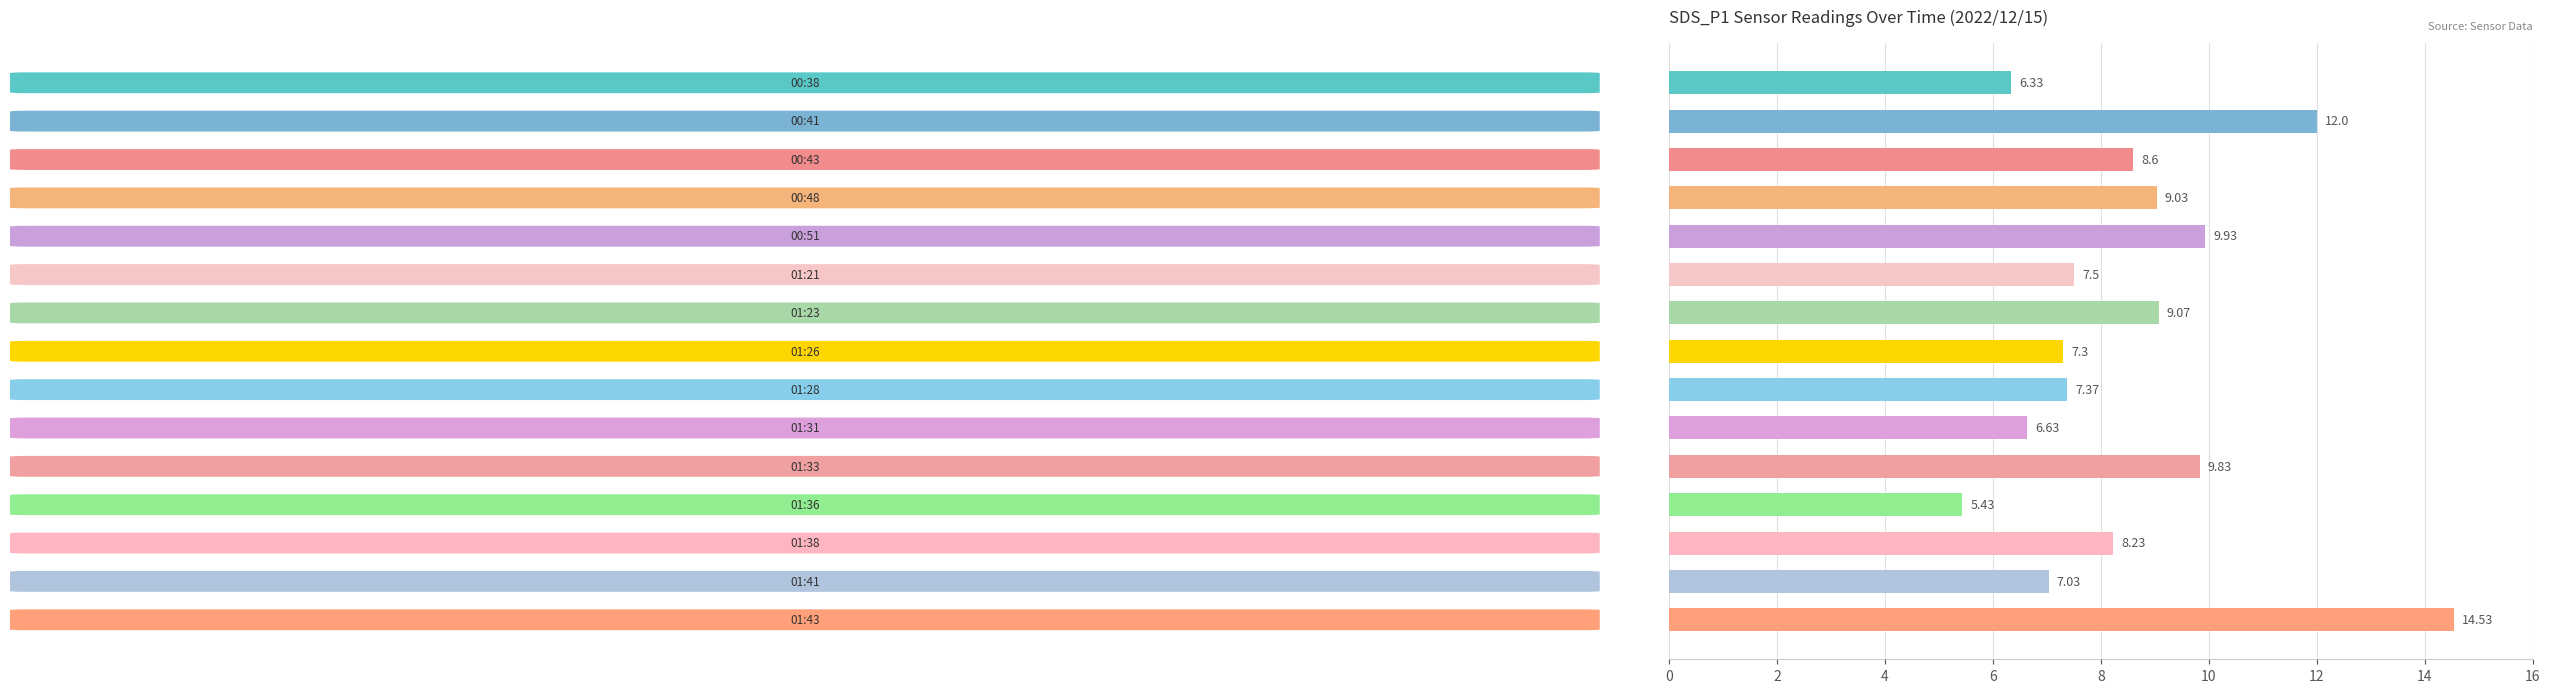

What is the difference between the maximum and minimum values?

9.1